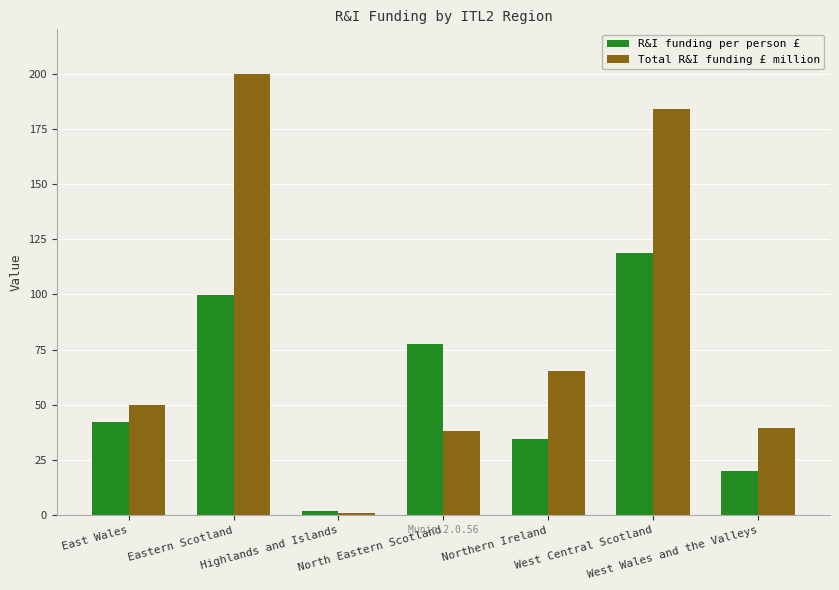

Rank the series by their maximum value, from lowest to highest.

R&I funding per person £, Total R&I funding £ million